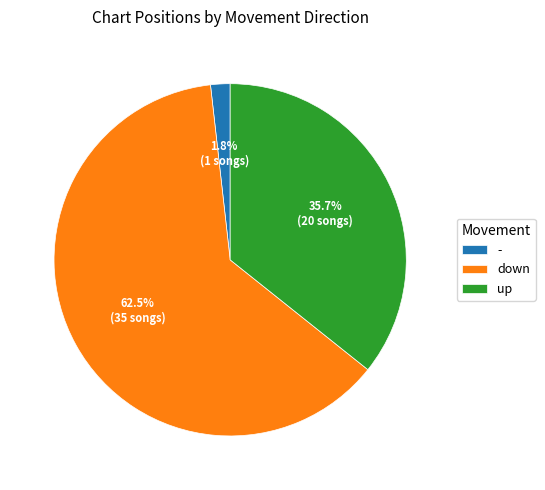

The - slice represents 2% of the pie. True or false?

True